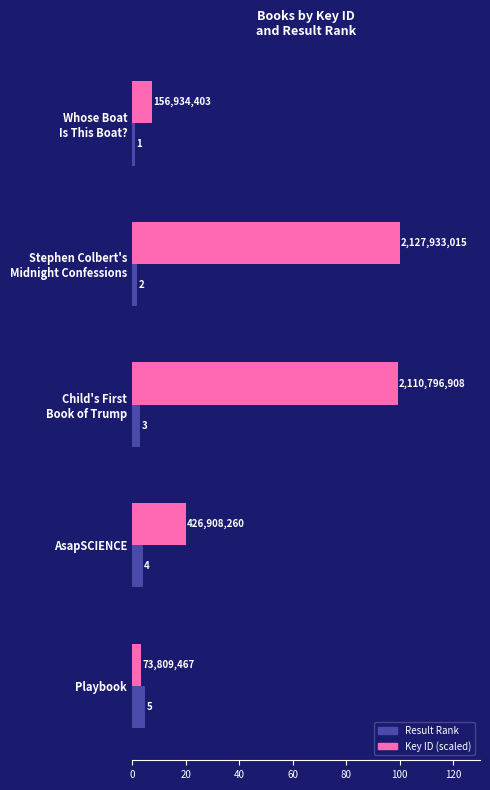

Which category has the highest value in the Key ID (scaled) series?

Stephen Colbert's
Midnight Confessions